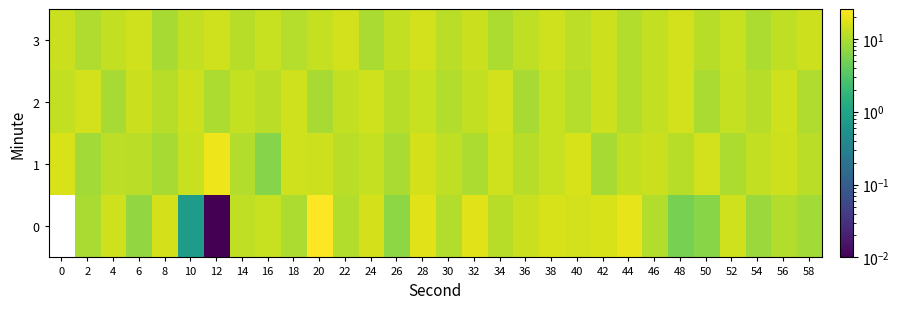

What is the total value across all series at 50?

42.3